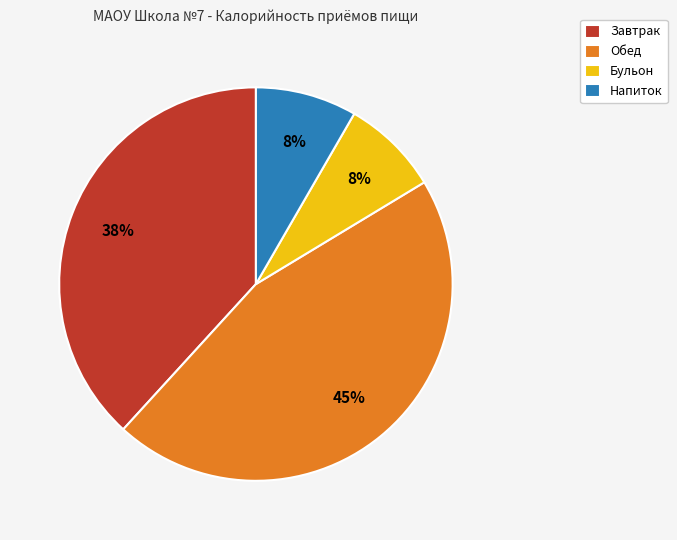

Count the number of slices in the pie.

4